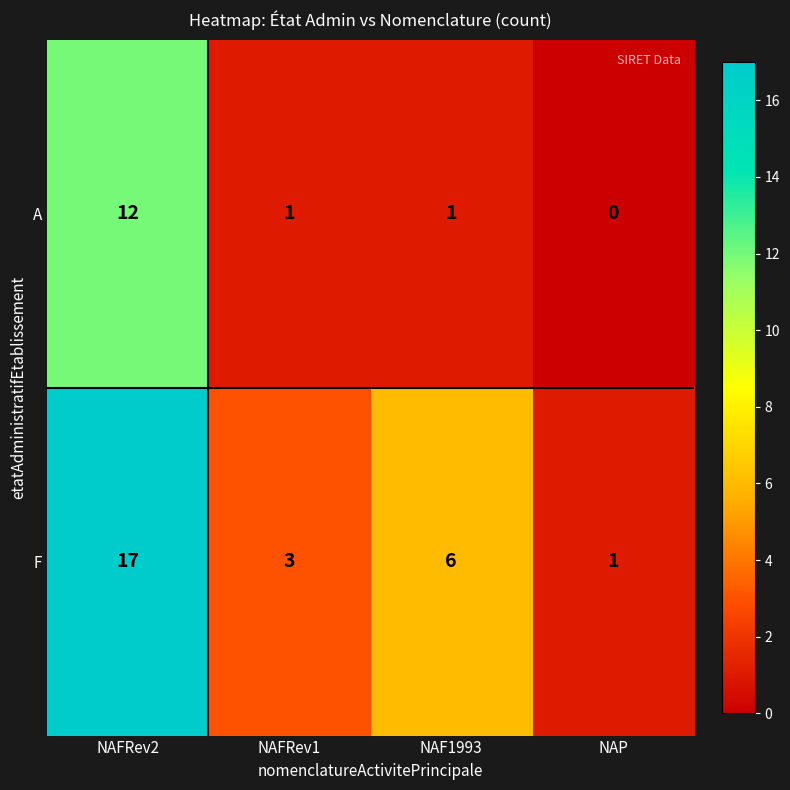

What is the difference between the highest and lowest values at NAFRev2?

5